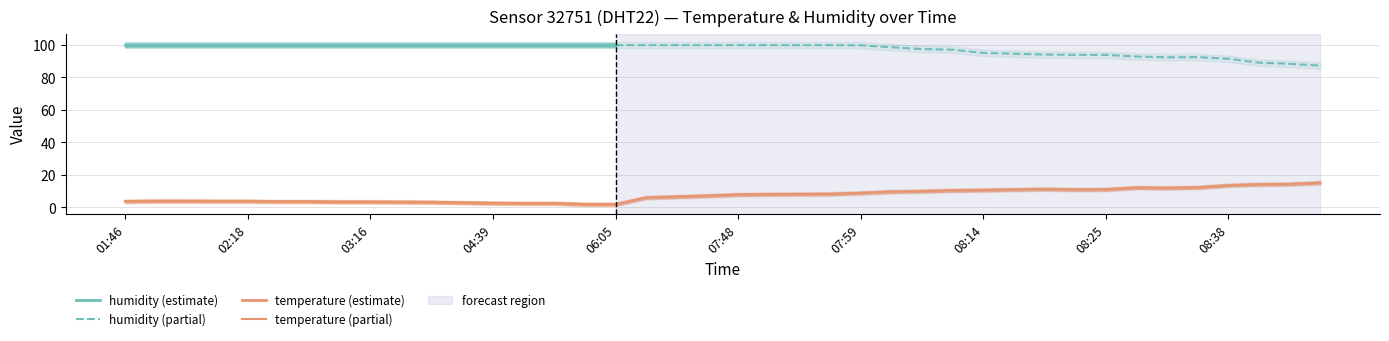

At how many categories does at least one series exceed 40?

40